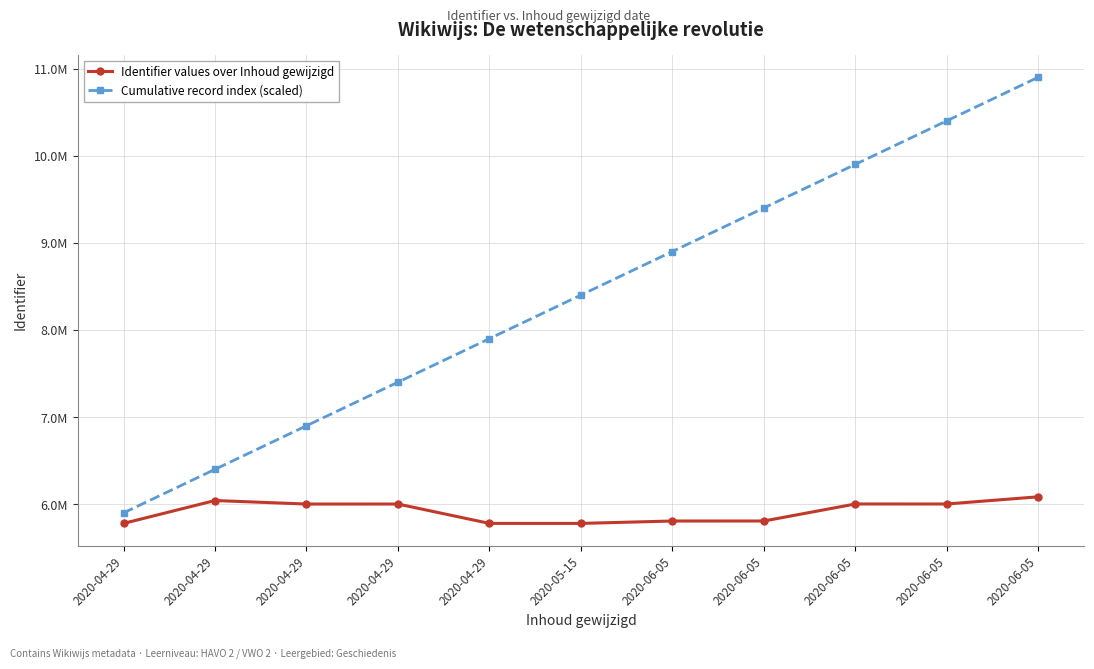

Is this an area chart (filled region under the line)?

No